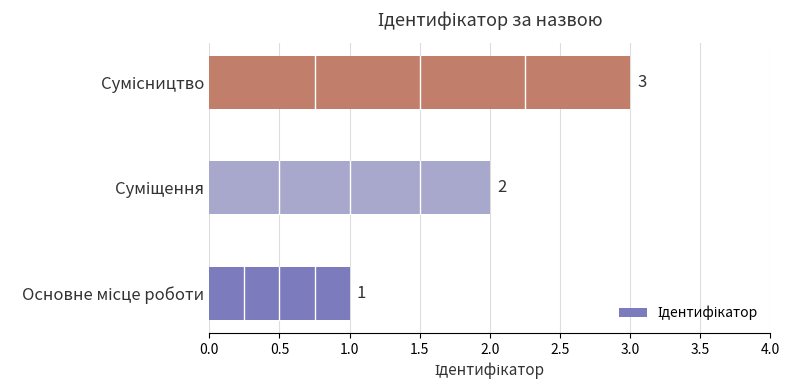

How many values are between 1 and 3?

3